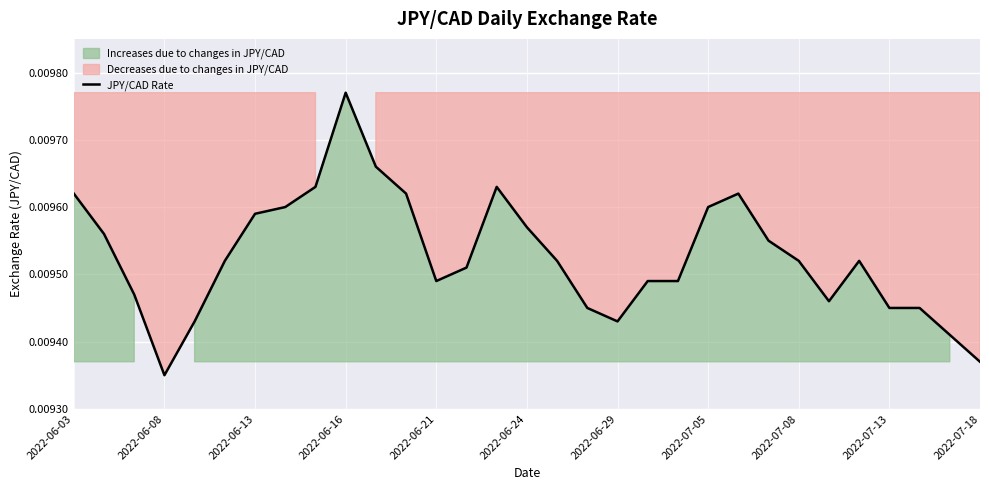

Where is JPY/CAD Rate nearest to the value 0?

2022-06-08